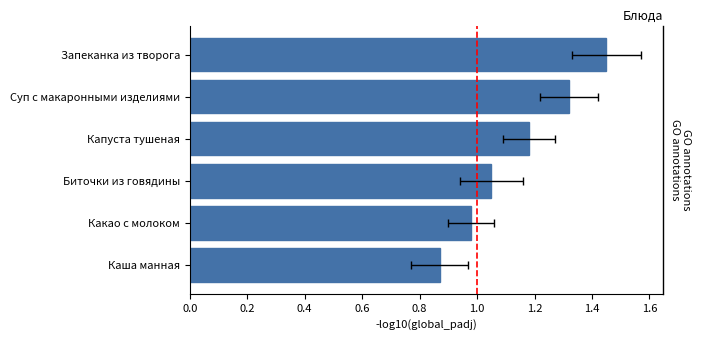

What is the greatest value displayed?

1.4